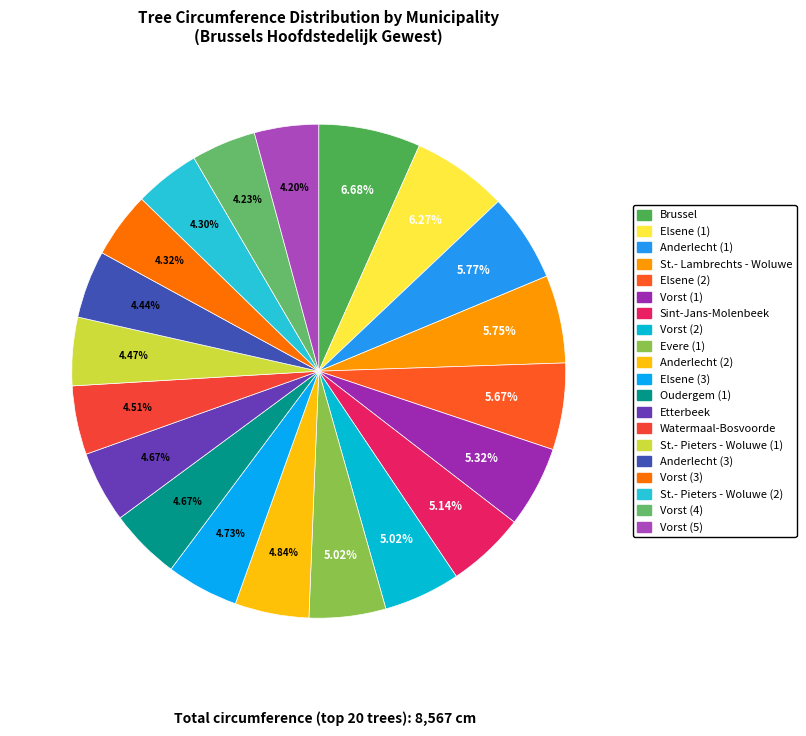

What is the smallest slice in the pie chart?

Vorst (5)